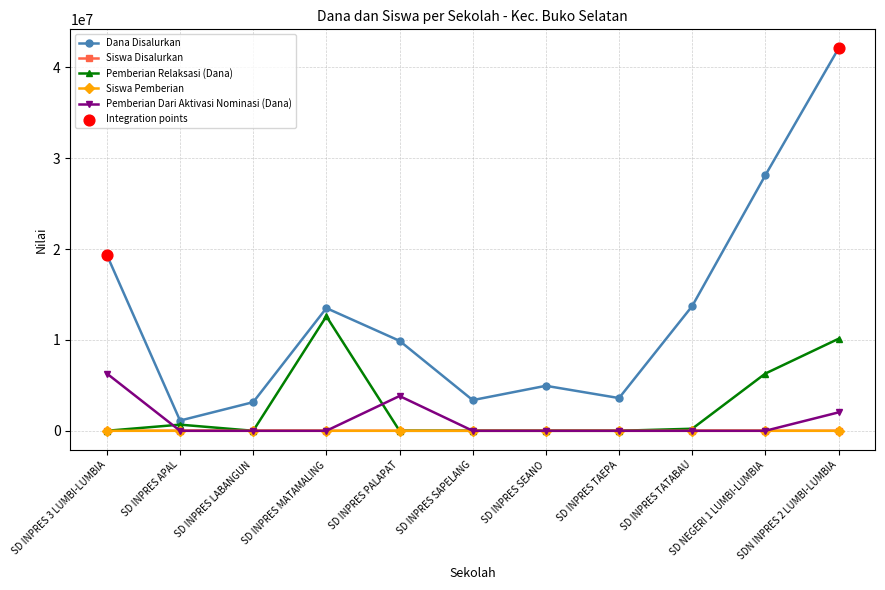

Which series has the largest total across all categories?

Dana Disalurkan